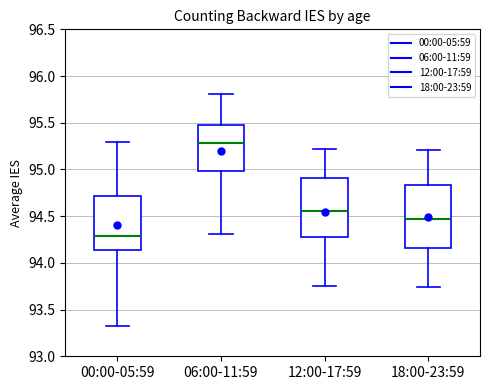

Reading left to right, transcribe this box plot: for each box, give where its median line is, the range the box spans, and where its two whiskers end, as read against the y-axis. The values are not printed on the chart, so give them approximately, as read against the axis.

00:00-05:59: median 94.30, box 94.15 to 94.70, whiskers 93.30 to 95.30
06:00-11:59: median 95.30, box 95.00 to 95.50, whiskers 94.30 to 95.80
12:00-17:59: median 94.55, box 94.30 to 94.90, whiskers 93.75 to 95.20
18:00-23:59: median 94.45, box 94.15 to 94.85, whiskers 93.75 to 95.20